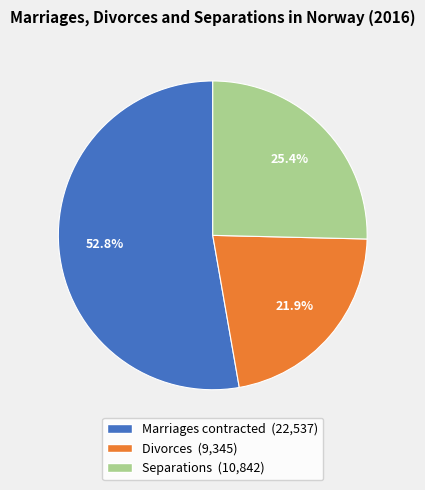

What is the smallest slice in the pie chart?

Divorces